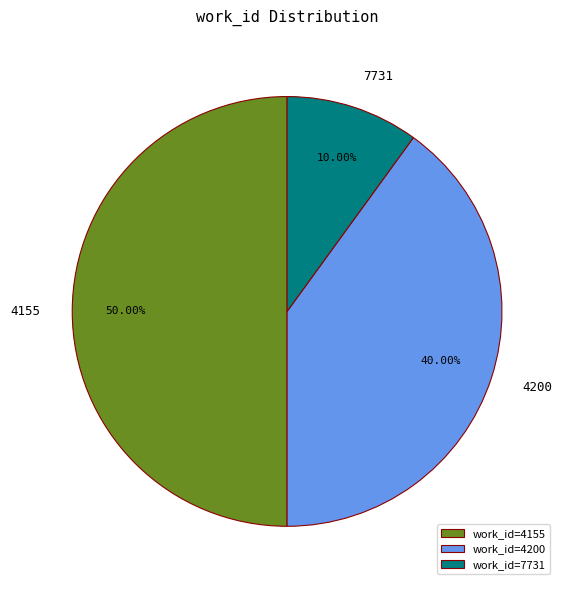

Between 7731 and 4155, which is larger?

4155